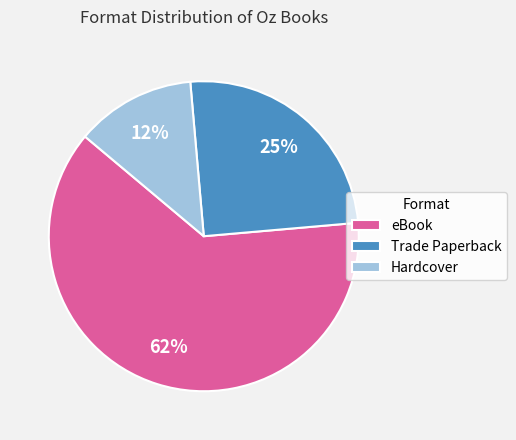

Does any single category account for the majority?

Yes